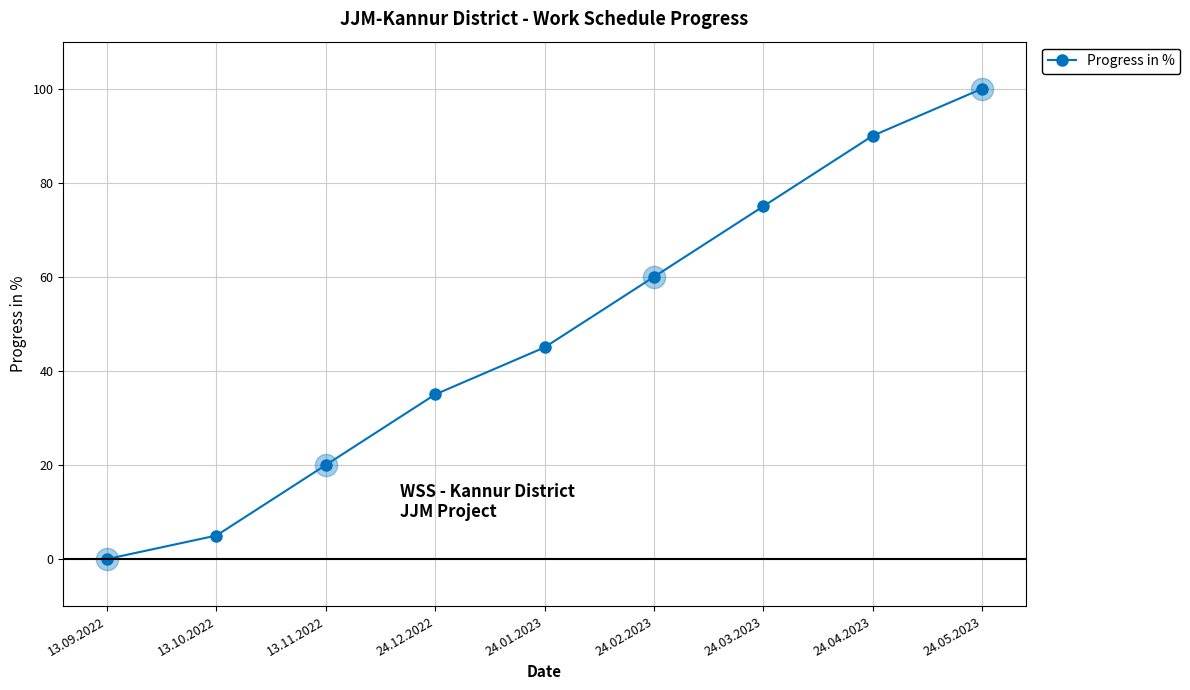

What is the value of the 2nd point from the left?

5